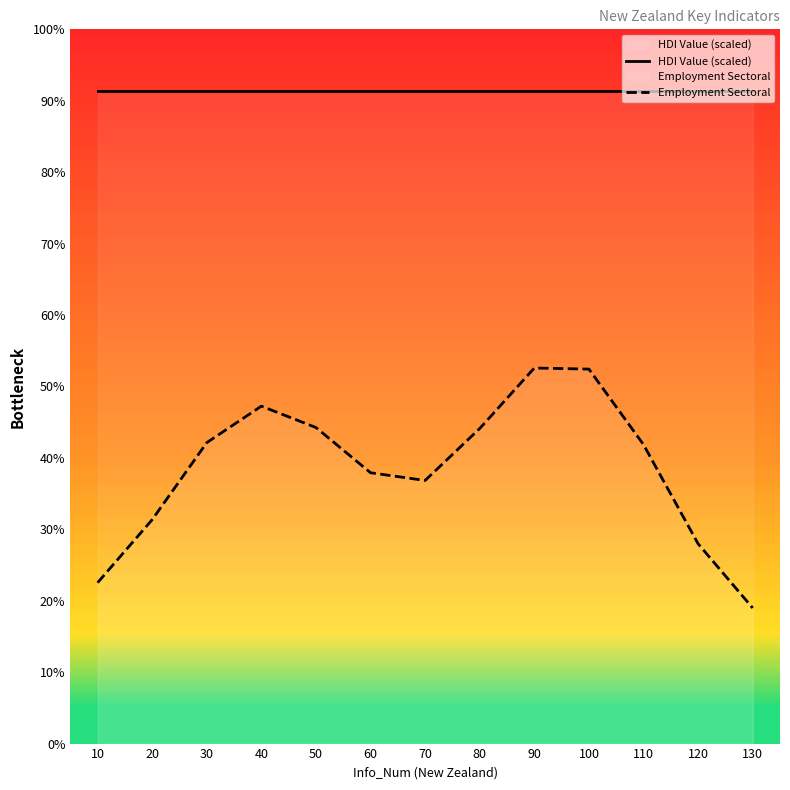

How many distinct data groups are displayed?

2